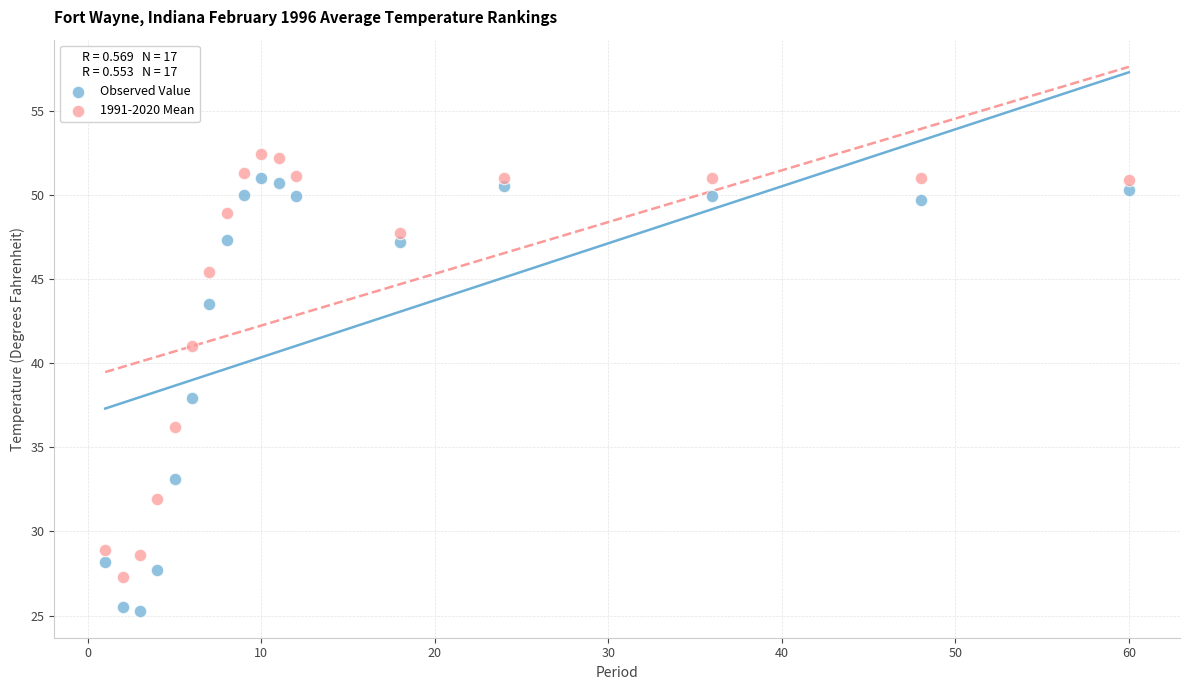

Which series has the largest Y range (max minus min)?

Observed Value